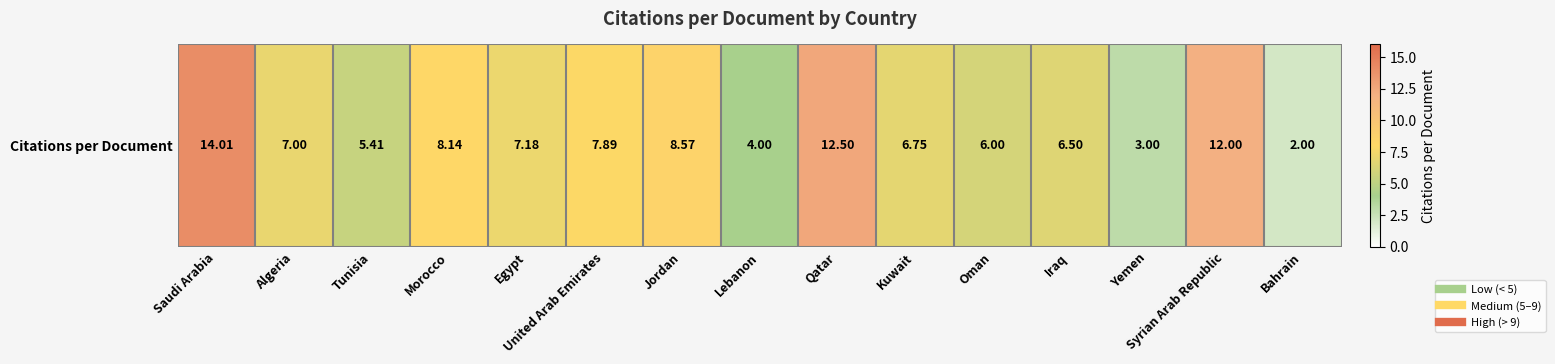

What is the difference between the maximum and second lowest values?

11.0